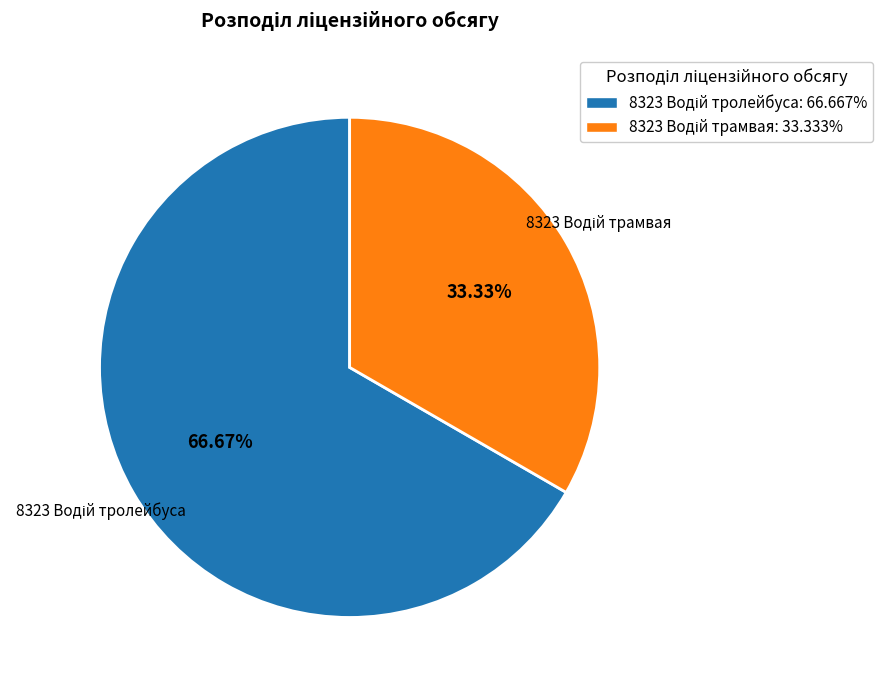

Is there a majority slice in this chart?

Yes